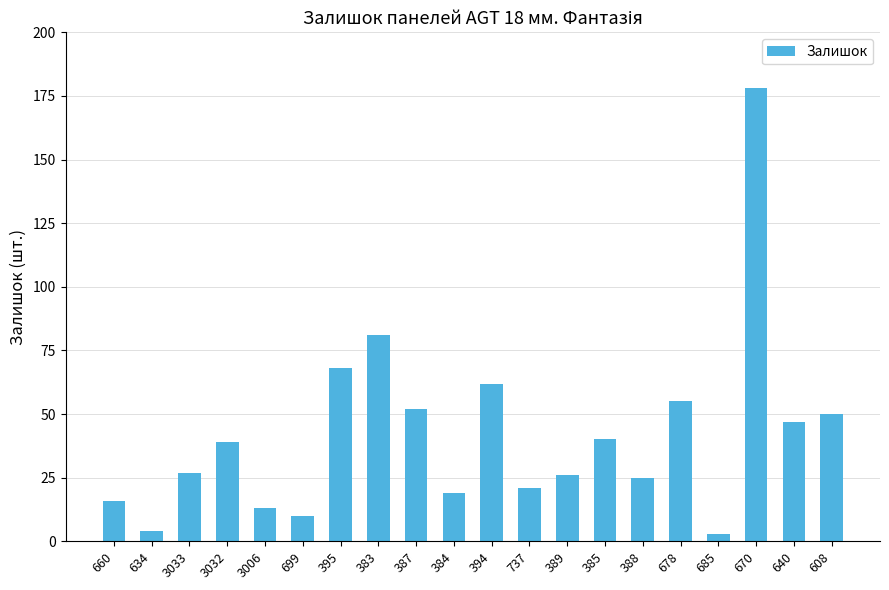

What position from the left is 385?

14